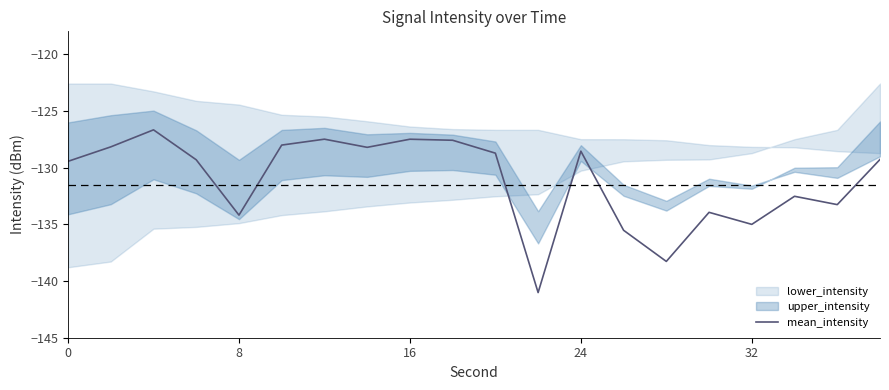

What is the difference between the maximum and second lowest values?

11.6